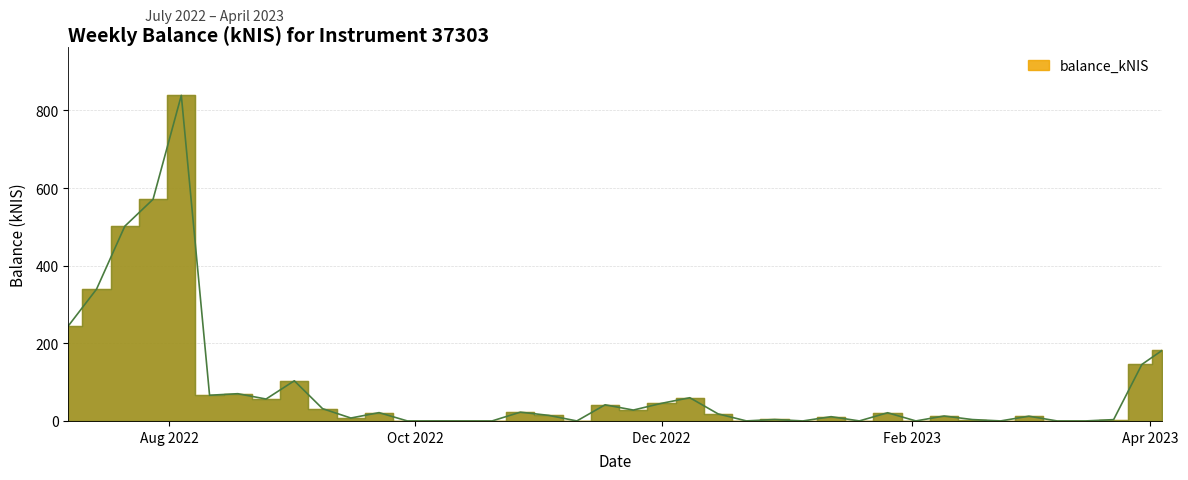

How many values are below 18?

20